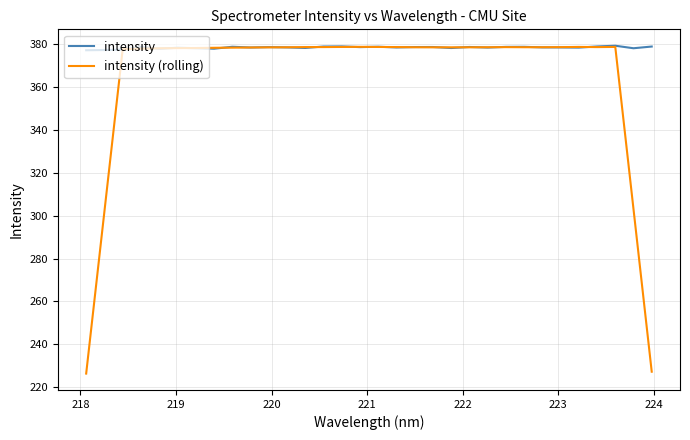

Rank the series by their average value, from lowest to highest.

intensity (rolling), intensity